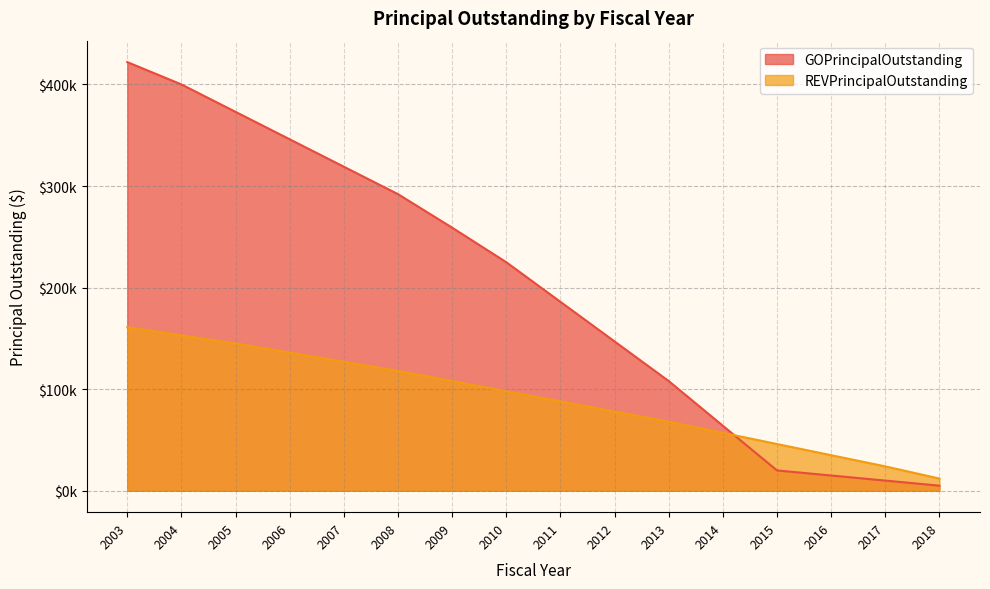

The REVPrincipalOutstanding series shows 68000 at 2013. True or false?

True